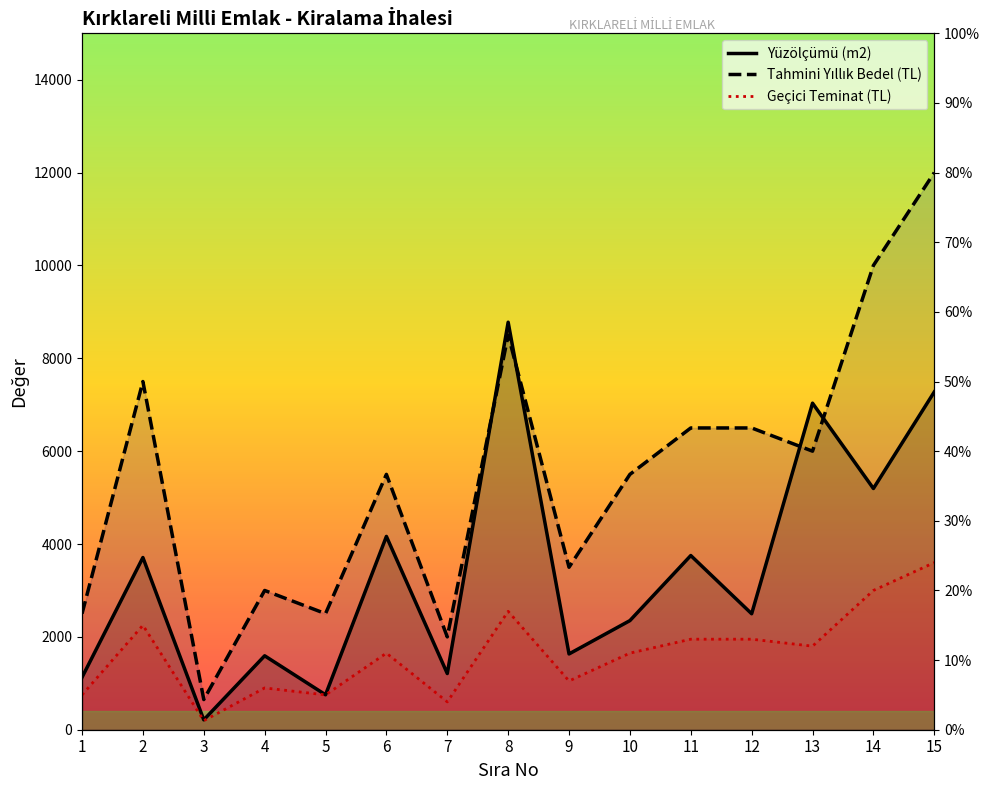

What is the sum of the Yüzölçümü (m2) values at 14 and 9?

6828.0